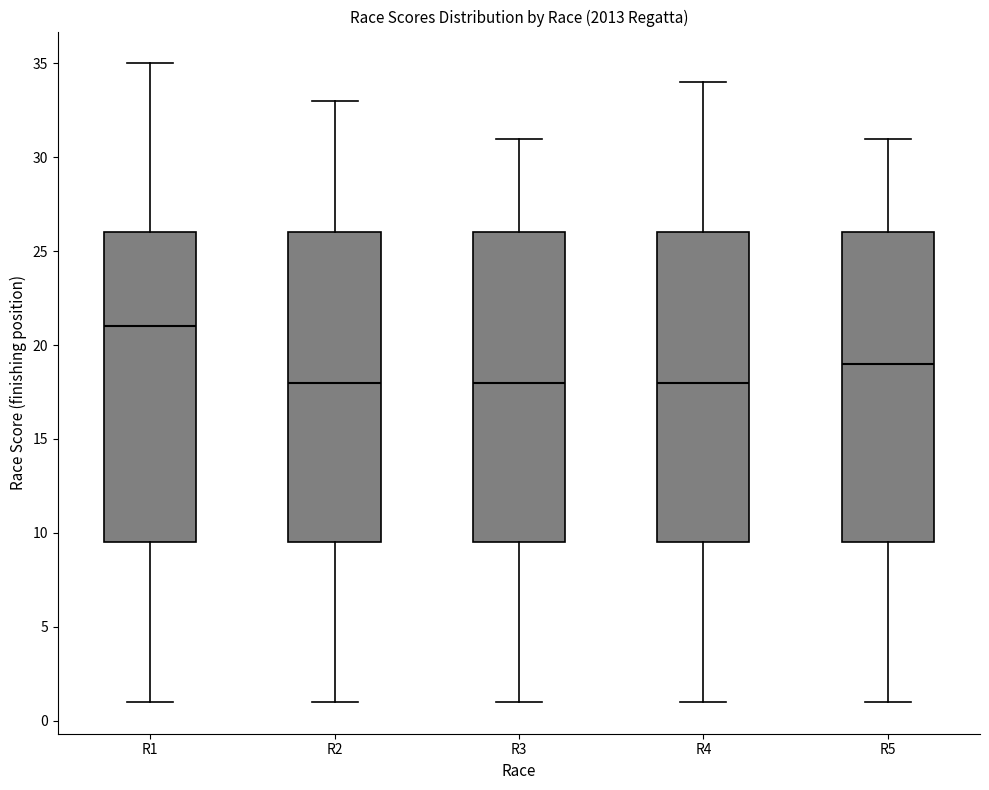

Where does the upper whisker of the box for R1 end on the y-axis? The values are not printed on the chart, so give them approximately, as read against the axis.

35.0